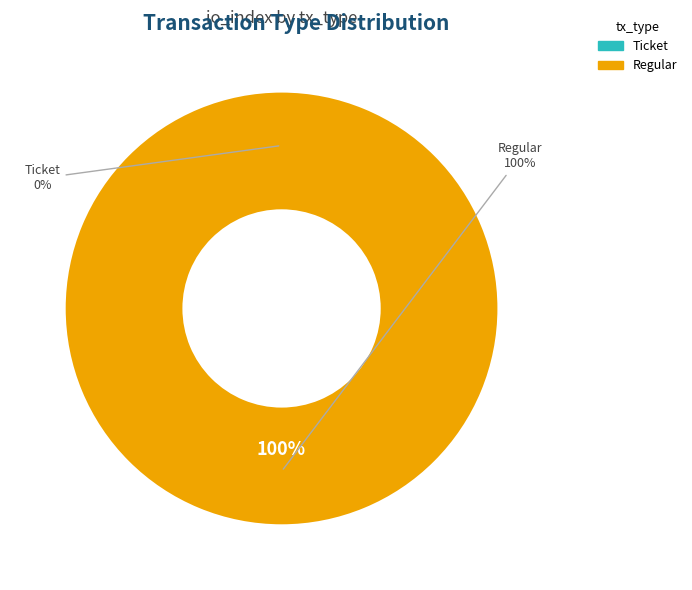

How much of the chart is everything except Ticket?

100.0%